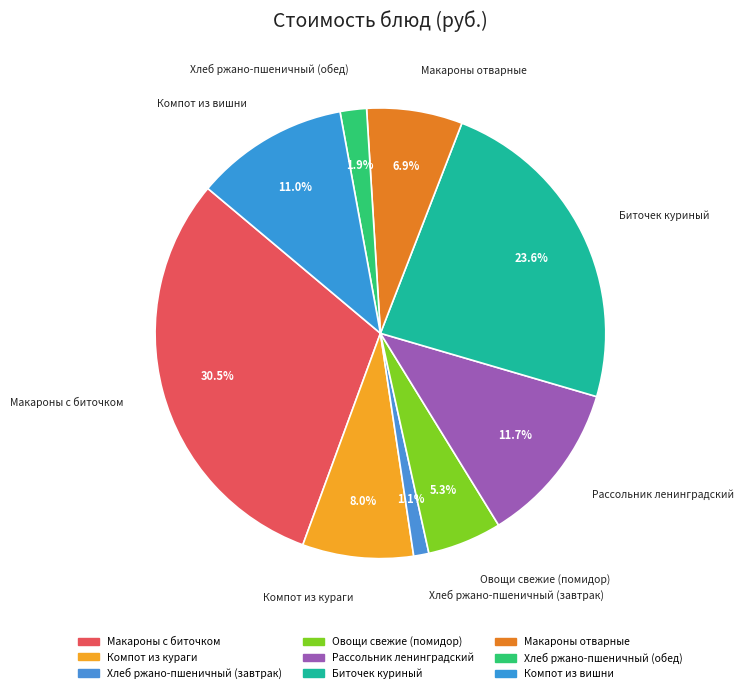

To the nearest percent, what is the combined percentage of Рассольник ленинградский and Хлеб ржано-пшеничный (обед)?

14%